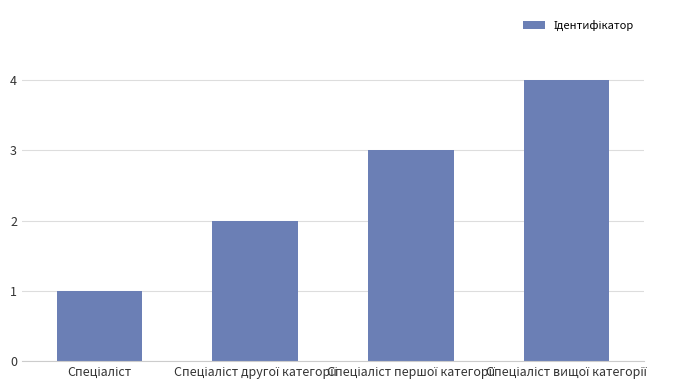

What is the greatest value displayed?

4